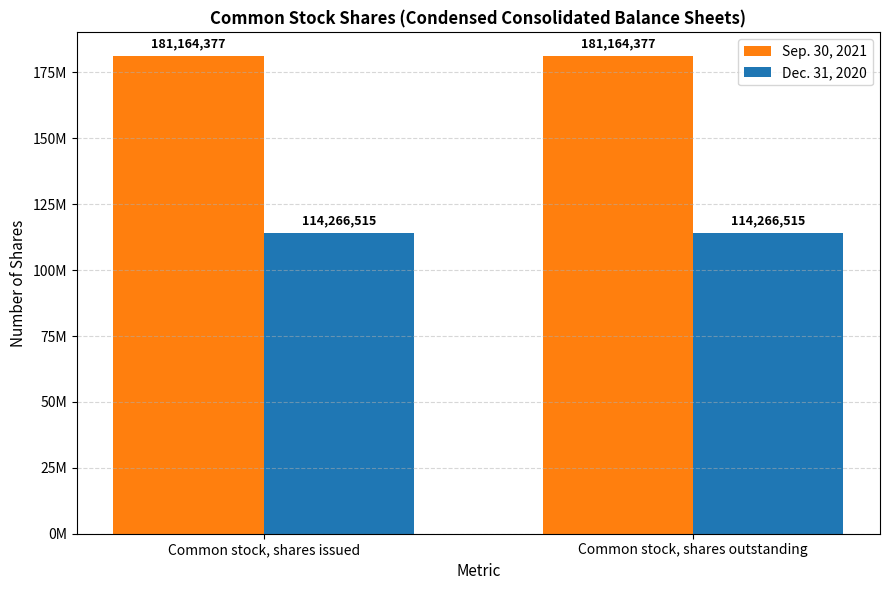

Reading right to left, what are all the values shown in this chart?

Sep. 30, 2021: Common stock, shares outstanding=181164377	Common stock, shares issued=181164377
Dec. 31, 2020: Common stock, shares outstanding=114266515	Common stock, shares issued=114266515